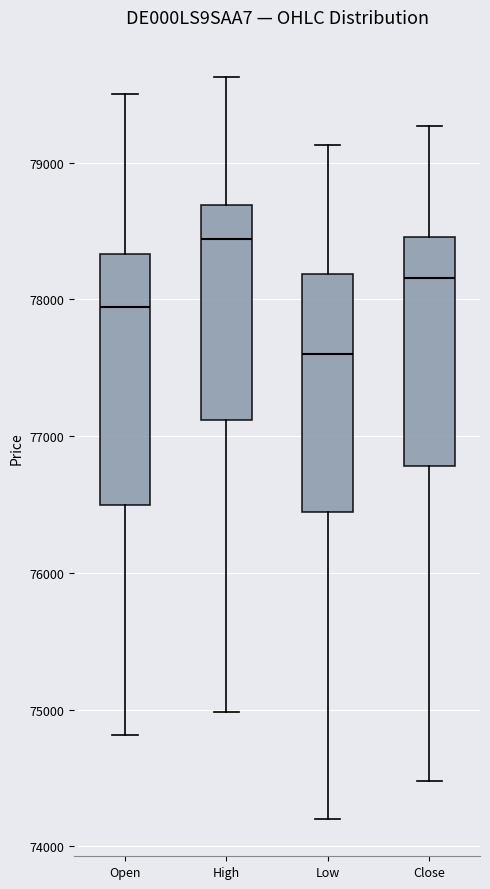

Reading left to right, read every box against the y-axis: the position of its median line, the range the box covers, and the ends of its whiskers. The values are not printed on the chart, so give them approximately, as read against the axis.

Open: median 77900, box 76500 to 78300, whiskers 74800 to 79500
High: median 78400, box 77100 to 78700, whiskers 75000 to 79600
Low: median 77600, box 76400 to 78200, whiskers 74200 to 79100
Close: median 78200, box 76800 to 78500, whiskers 74500 to 79300